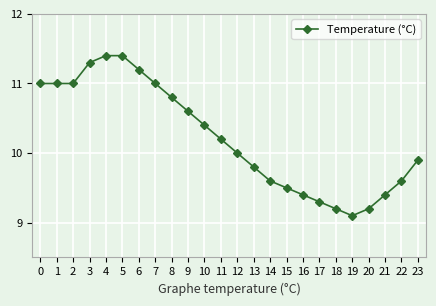

The value at 10 is 7.3. True or false?

False